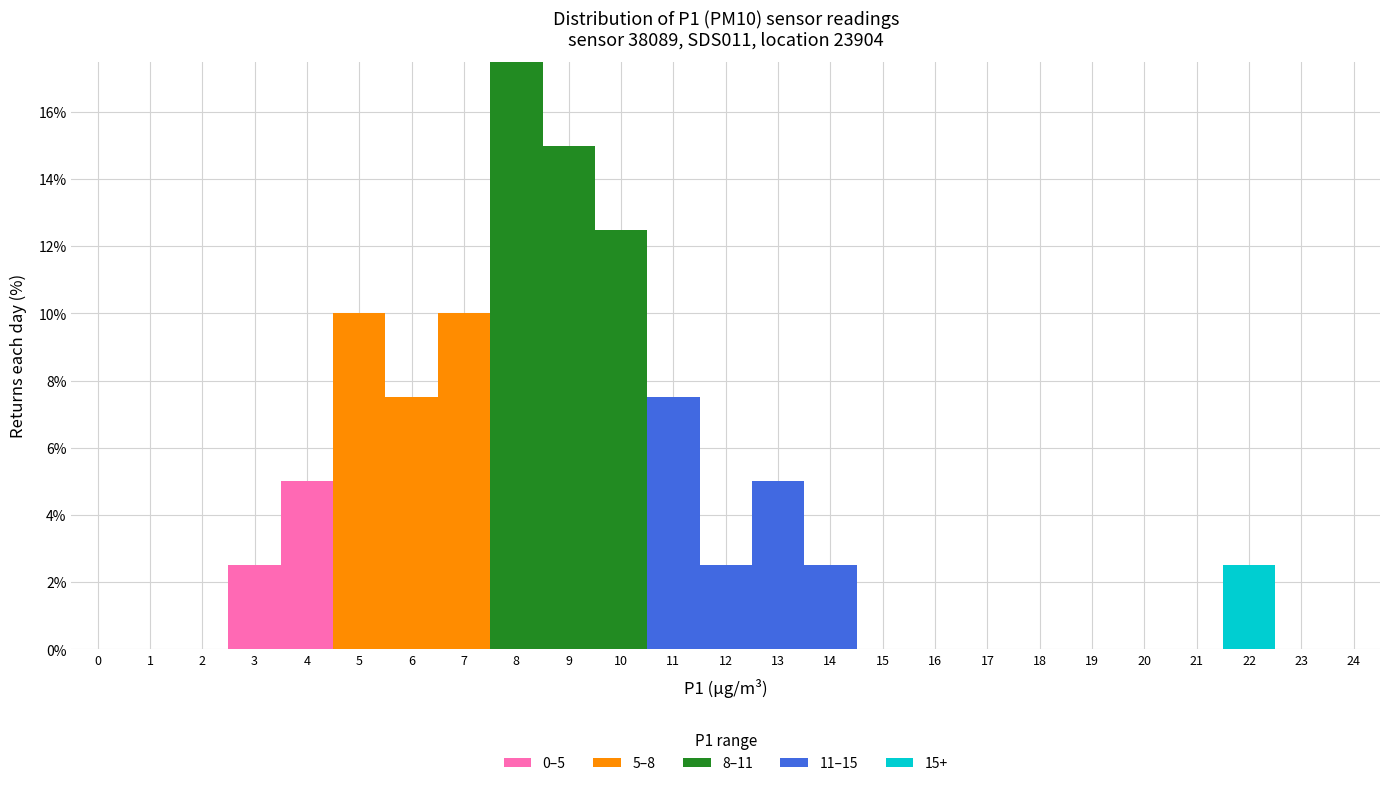

At which category is the sum across all series the highest?

8